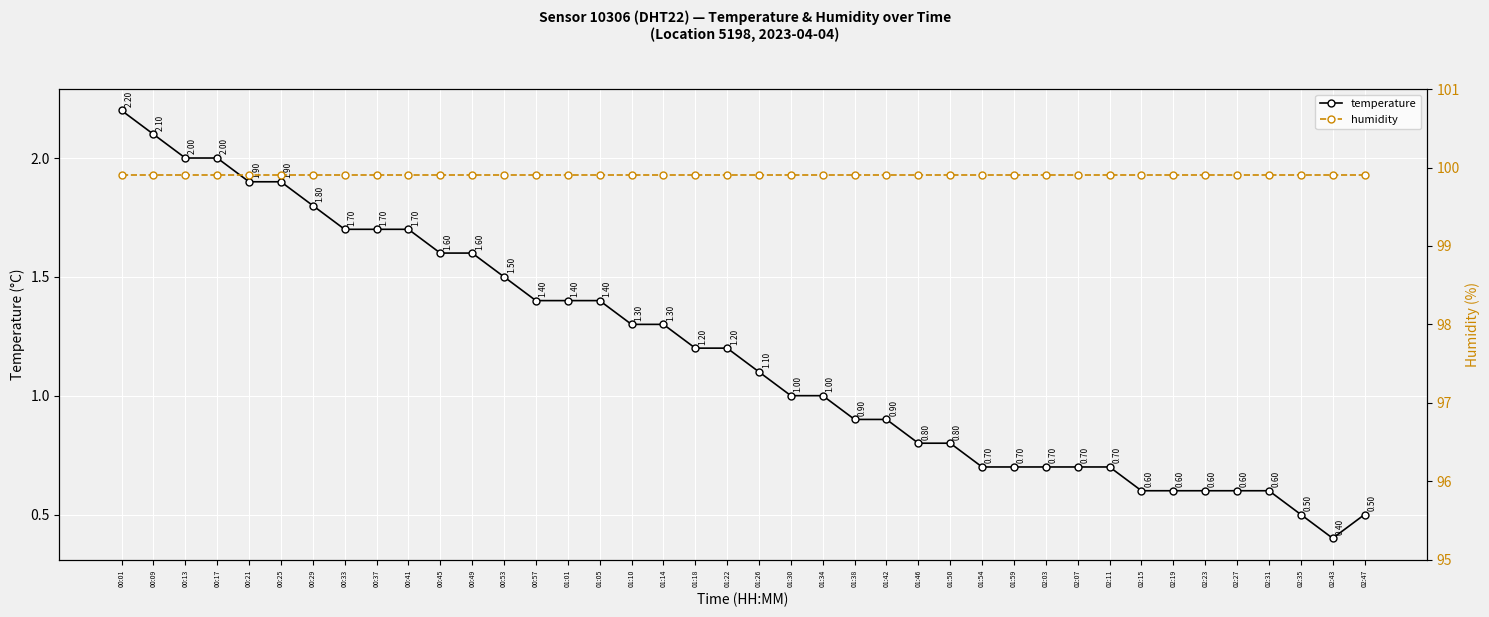

Rank the series by their maximum value, from highest to lowest.

humidity, temperature